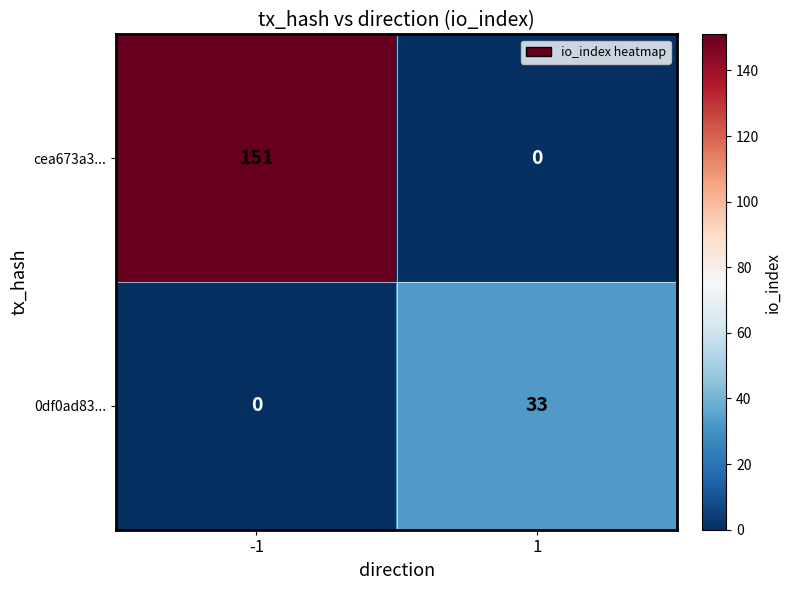

The 0df0ad83... series shows 0 at -1. True or false?

True